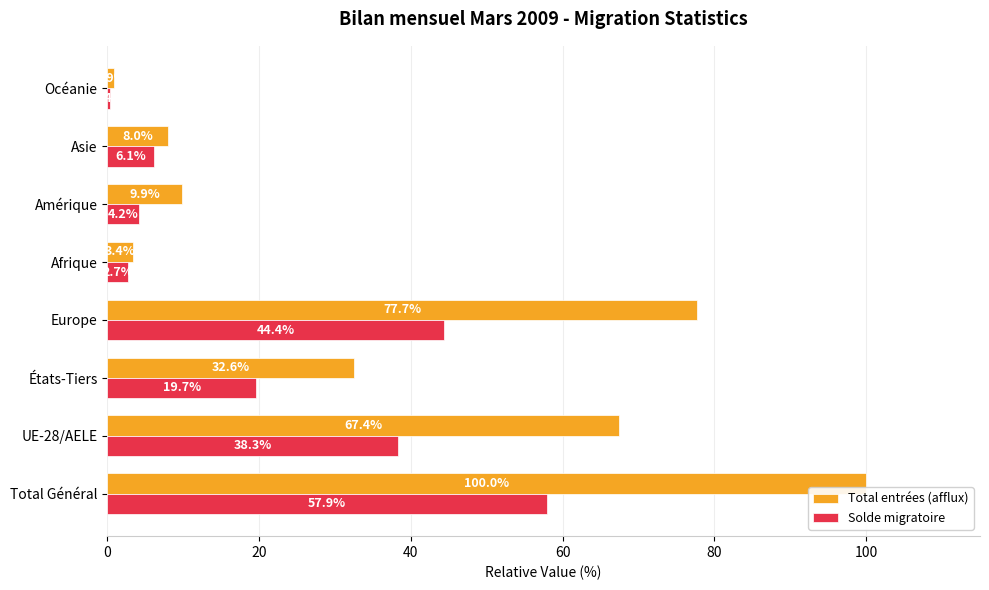

What is the difference between the maximum and minimum values in the Total entrées (afflux) series?

99.1